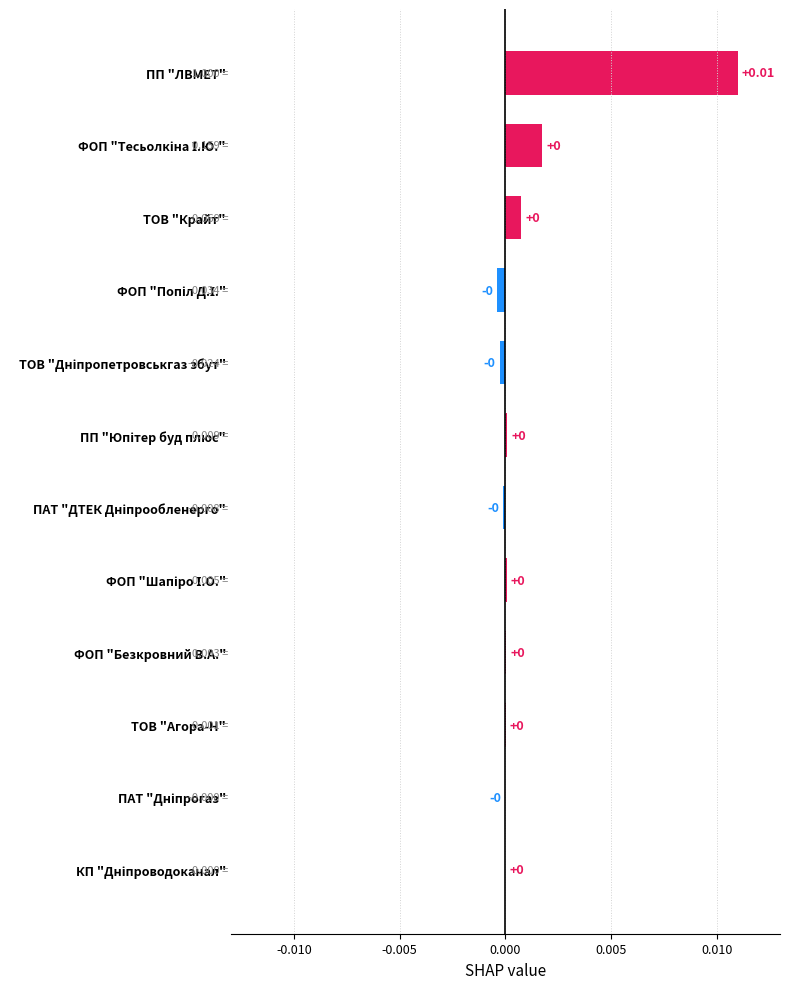

Which category has the highest value across all series?

ПП "ЛВМЕТ"